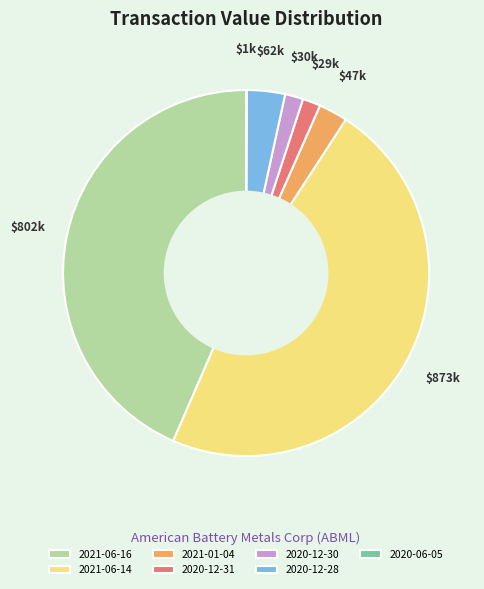

Approximately how many times larger is the value at 2020-12-30 compared to 2020-12-31?

1.0